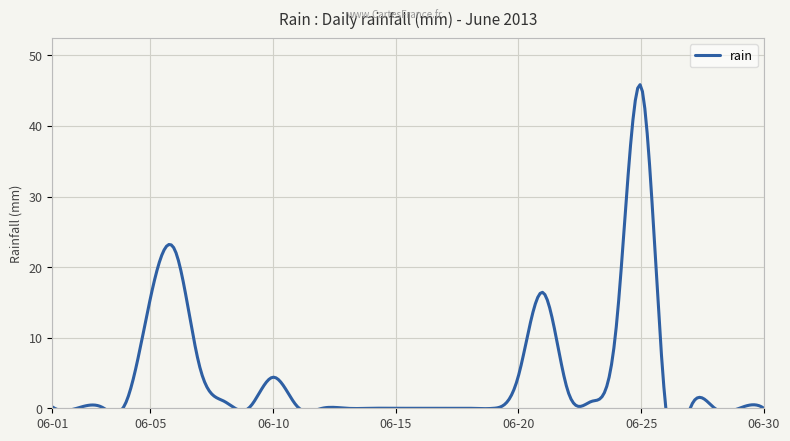

The chart shows a value of 0.0 at 2013-06-15. True or false?

True